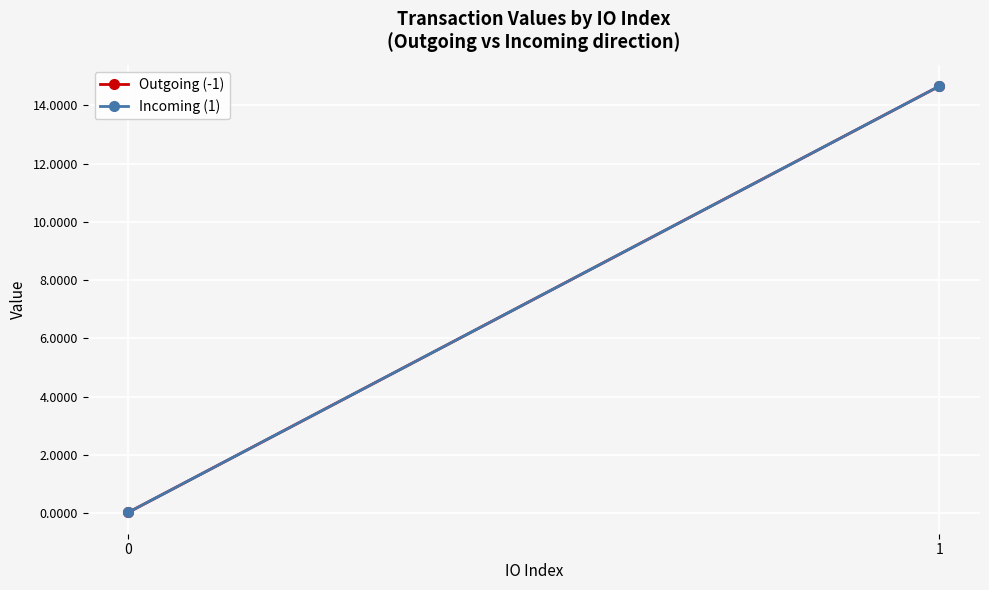

What is the difference between the maximum and minimum values in the Outgoing (-1) series?

14.6